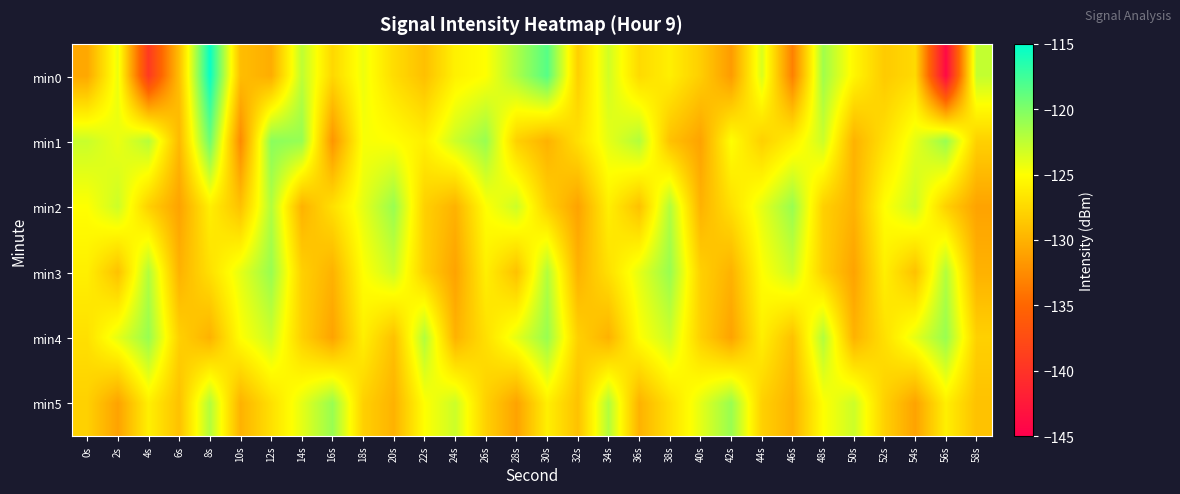

Reading left to right, what are all the values shown in this chart?

min0: 0s=-130.7	2s=-124.2	4s=-139.3	6s=-129.1	8s=-115.3	10s=-129.3	12s=-130.4	14s=-122.5	16s=-127.5	18s=-124.3	20s=-127.2	22s=-129.1	24s=-125.9	26s=-125.0	28s=-121.7	30s=-118.4	32s=-128.1	34s=-123.2	36s=-127.4	38s=-126.0	40s=-128.2	42s=-131.5	44s=-123.5	46s=-133.3	48s=-121.3	50s=-125.5	52s=-128.4	54s=-127.4	56s=-144.1	58s=-122.6
min1: 0s=-122.9	2s=-124.2	4s=-122.2	6s=-129.5	8s=-119.3	10s=-132.6	12s=-120.5	14s=-120.9	16s=-131.9	18s=-124.7	20s=-125.0	22s=-126.0	24s=-123.0	26s=-121.0	28s=-128.0	30s=-130.0	32s=-127.0	34s=-124.0	36s=-122.0	38s=-129.0	40s=-131.0	42s=-125.0	44s=-128.0	46s=-126.0	48s=-123.0	50s=-130.0	52s=-127.0	54s=-124.0	56s=-121.0	58s=-128.0
min2: 0s=-125.0	2s=-123.0	4s=-128.0	6s=-131.0	8s=-126.0	10s=-129.0	12s=-122.0	14s=-130.0	16s=-127.0	18s=-124.0	20s=-121.0	22s=-128.0	24s=-130.0	26s=-125.0	28s=-123.0	30s=-128.0	32s=-131.0	34s=-126.0	36s=-129.0	38s=-122.0	40s=-130.0	42s=-127.0	44s=-124.0	46s=-121.0	48s=-128.0	50s=-130.0	52s=-125.0	54s=-123.0	56s=-128.0	58s=-131.0
min3: 0s=-126.0	2s=-129.0	4s=-122.0	6s=-130.0	8s=-127.0	10s=-124.0	12s=-121.0	14s=-128.0	16s=-130.0	18s=-125.0	20s=-123.0	22s=-128.0	24s=-131.0	26s=-126.0	28s=-129.0	30s=-122.0	32s=-130.0	34s=-127.0	36s=-124.0	38s=-121.0	40s=-128.0	42s=-130.0	44s=-125.0	46s=-123.0	48s=-128.0	50s=-131.0	52s=-126.0	54s=-129.0	56s=-122.0	58s=-130.0
min4: 0s=-127.0	2s=-124.0	4s=-121.0	6s=-128.0	8s=-130.0	10s=-125.0	12s=-123.0	14s=-128.0	16s=-131.0	18s=-126.0	20s=-129.0	22s=-122.0	24s=-130.0	26s=-127.0	28s=-124.0	30s=-121.0	32s=-128.0	34s=-130.0	36s=-125.0	38s=-123.0	40s=-128.0	42s=-131.0	44s=-126.0	46s=-129.0	48s=-122.0	50s=-130.0	52s=-127.0	54s=-124.0	56s=-121.0	58s=-128.0
min5: 0s=-128.0	2s=-131.0	4s=-126.0	6s=-129.0	8s=-122.0	10s=-130.0	12s=-127.0	14s=-124.0	16s=-121.0	18s=-128.0	20s=-130.0	22s=-125.0	24s=-123.0	26s=-128.0	28s=-131.0	30s=-126.0	32s=-129.0	34s=-122.0	36s=-130.0	38s=-127.0	40s=-124.0	42s=-121.0	44s=-128.0	46s=-130.0	48s=-125.0	50s=-123.0	52s=-128.0	54s=-131.0	56s=-126.0	58s=-129.0